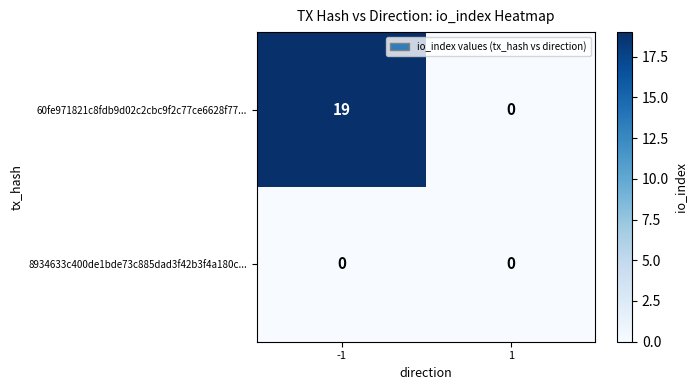

Reading left to right, list all the values displayed in this chart.

60fe971821c8fdb9d02c2cbc9f2c77ce6628f77...: -1=19	1=0
8934633c400de1bde73c885dad3f42b3f4a180c...: -1=0	1=0